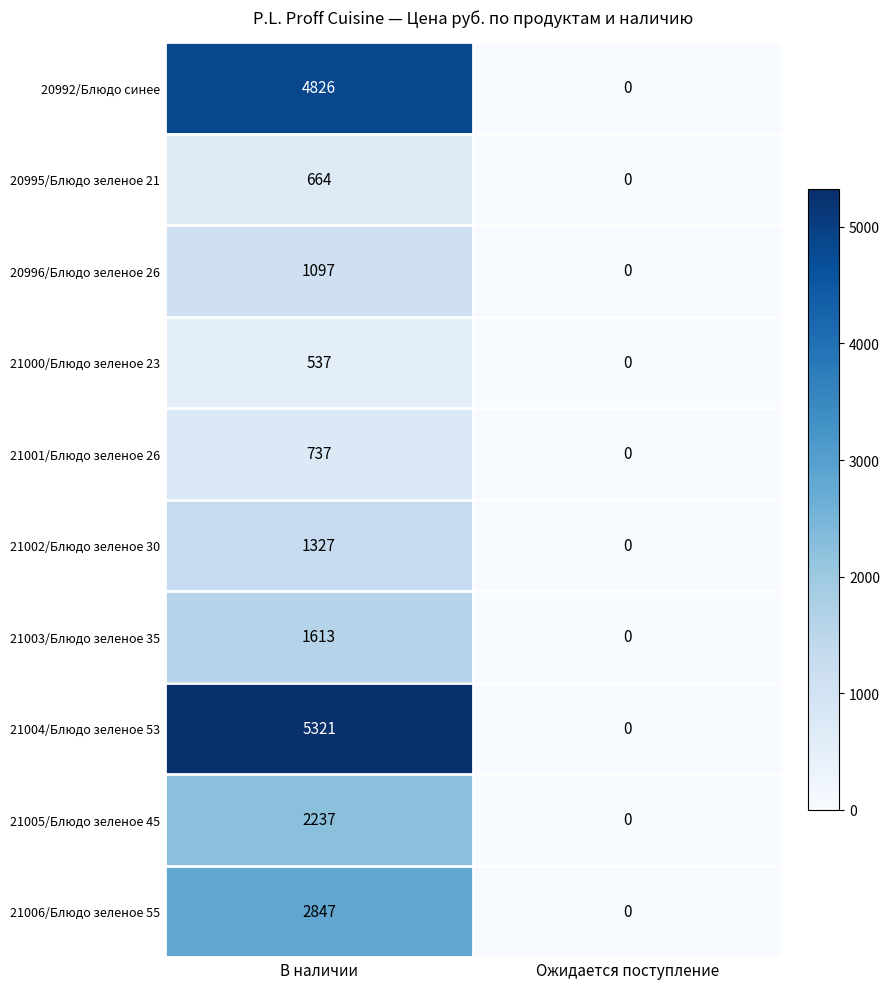

Reading left to right, transcribe all the data shown in this chart.

20992/Блюдо синее: 4826	0
20995/Блюдо зеленое 21: 664	0
20996/Блюдо зеленое 26: 1097	0
21000/Блюдо зеленое 23: 537	0
21001/Блюдо зеленое 26: 737	0
21002/Блюдо зеленое 30: 1327	0
21003/Блюдо зеленое 35: 1613	0
21004/Блюдо зеленое 53: 5321	0
21005/Блюдо зеленое 45: 2237	0
21006/Блюдо зеленое 55: 2847	0